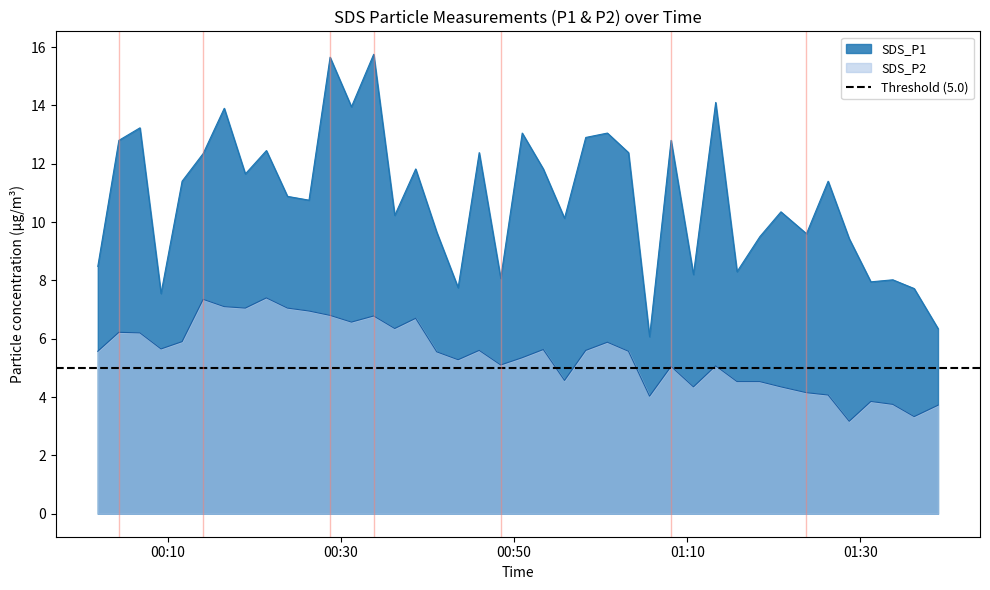

Where is the first local minimum for SDS_P1?

2023/08/25 00:09:15